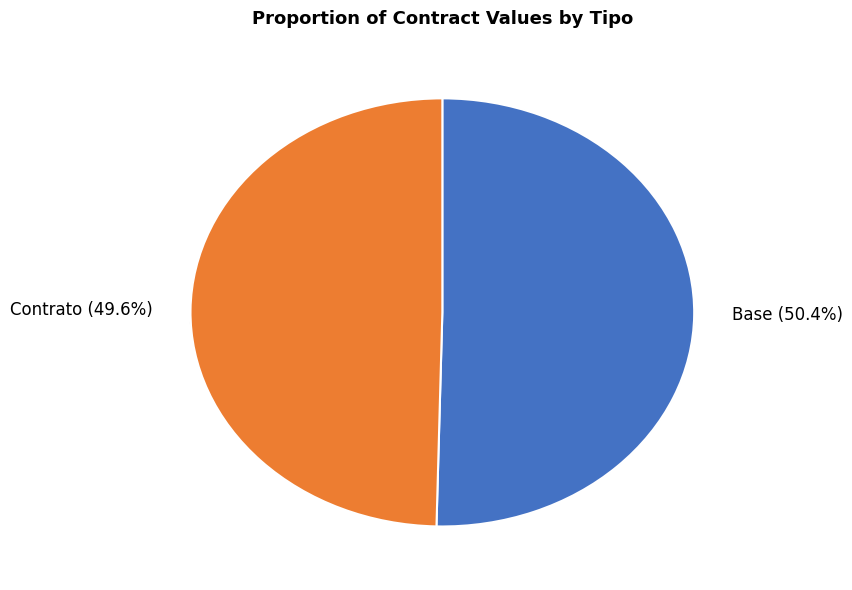

True or false: Contrato accounts for 38% of the total.

False